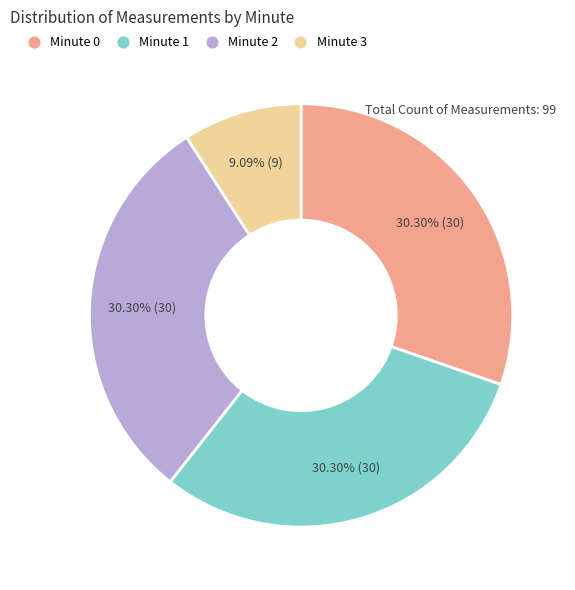

Is there any slice that represents more than half of the pie?

No